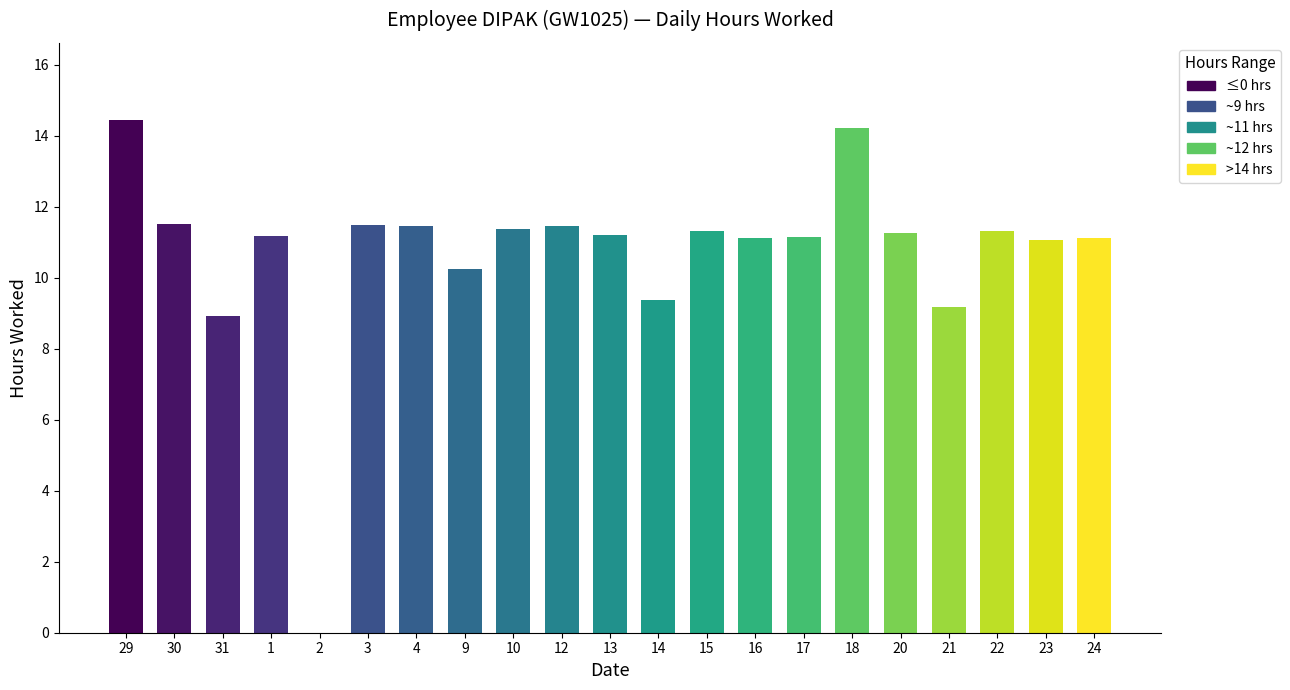

What is the sum of all values?

224.4